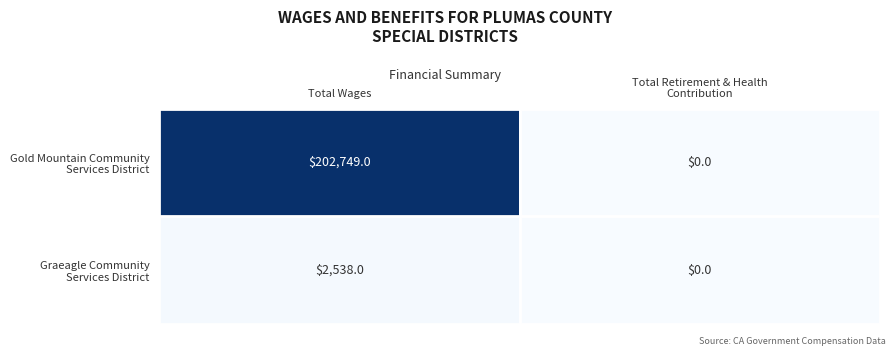

What is the difference between the highest and lowest values at Total Wages?

200211